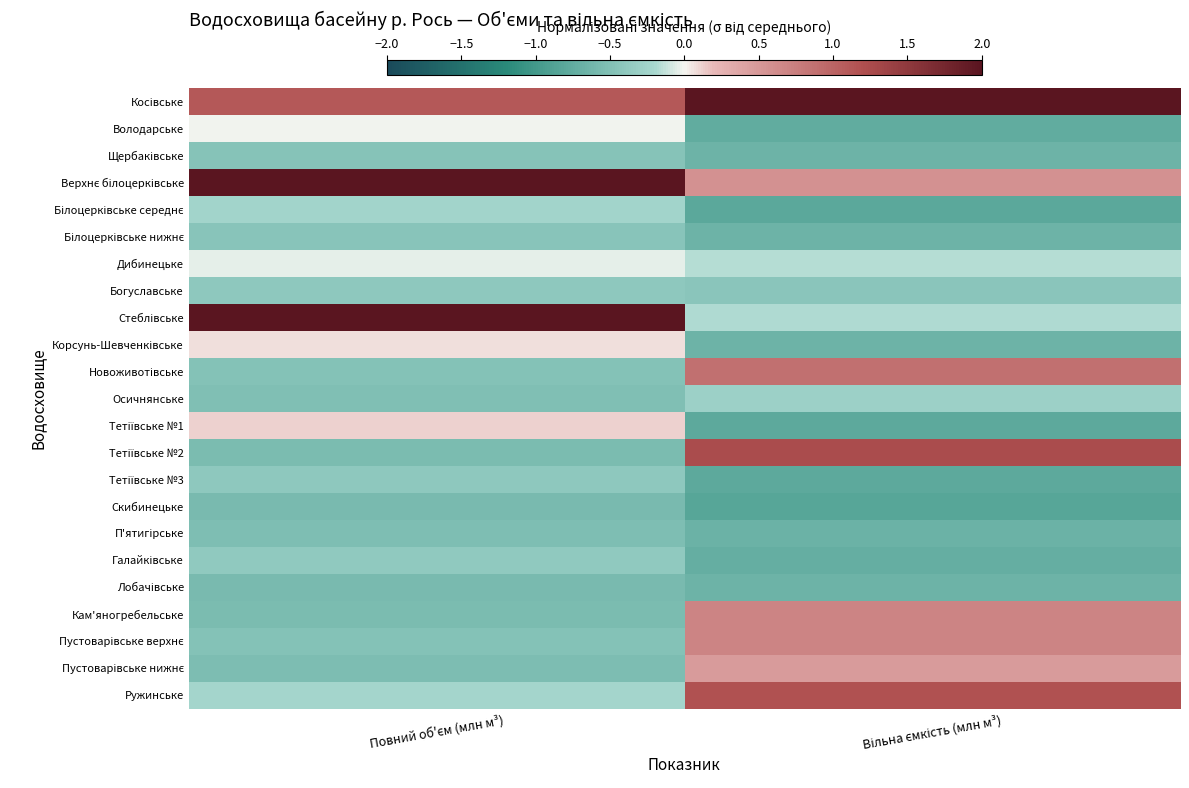

At which category is the sum across all series the highest?

Повний об'єм (млн м³)